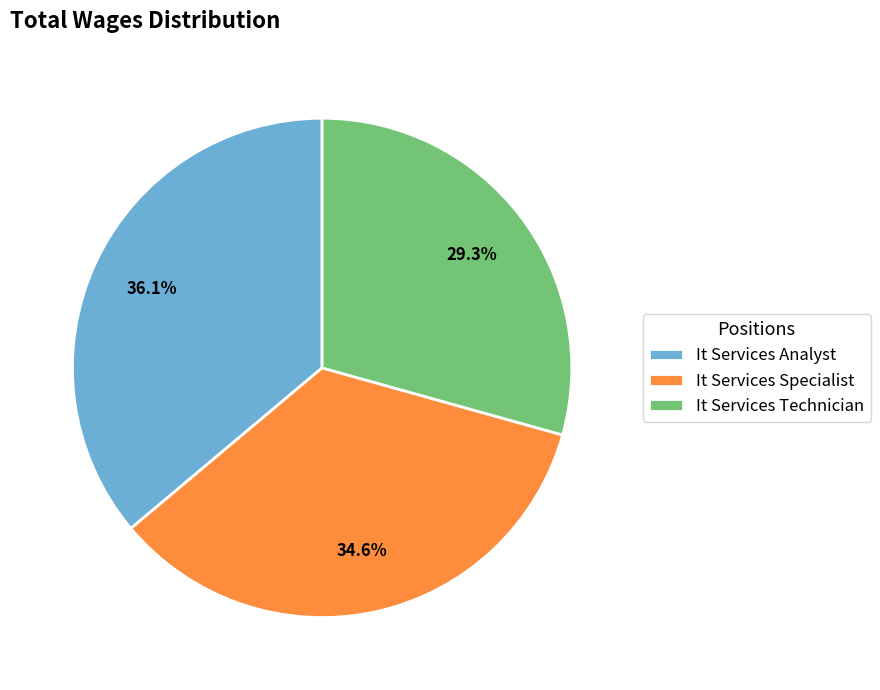

Does any single category account for the majority?

No